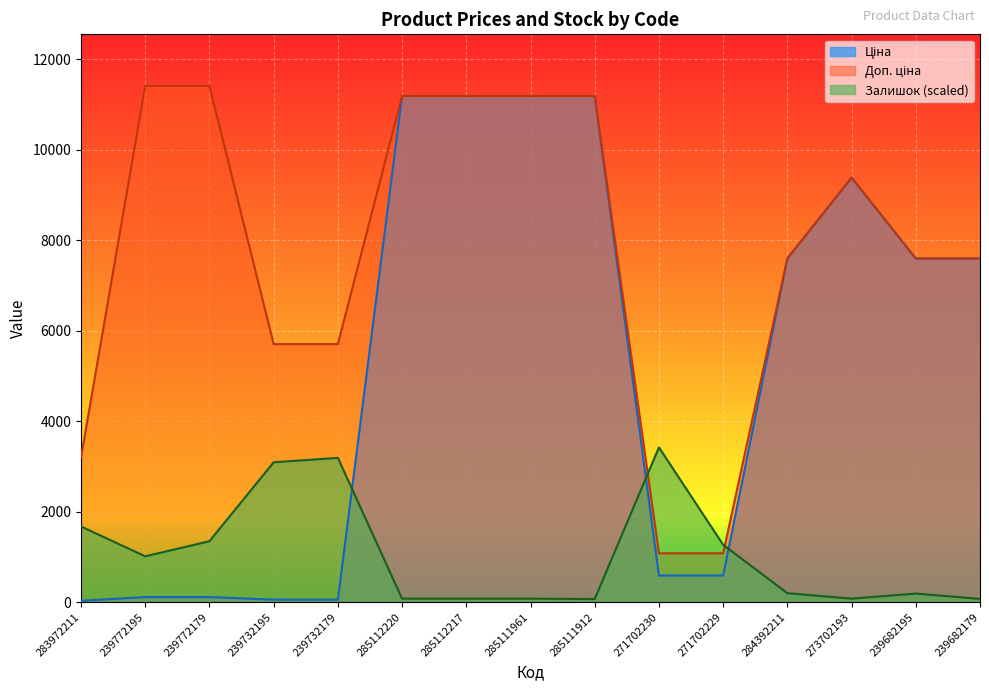

How many data points does each series have?

15